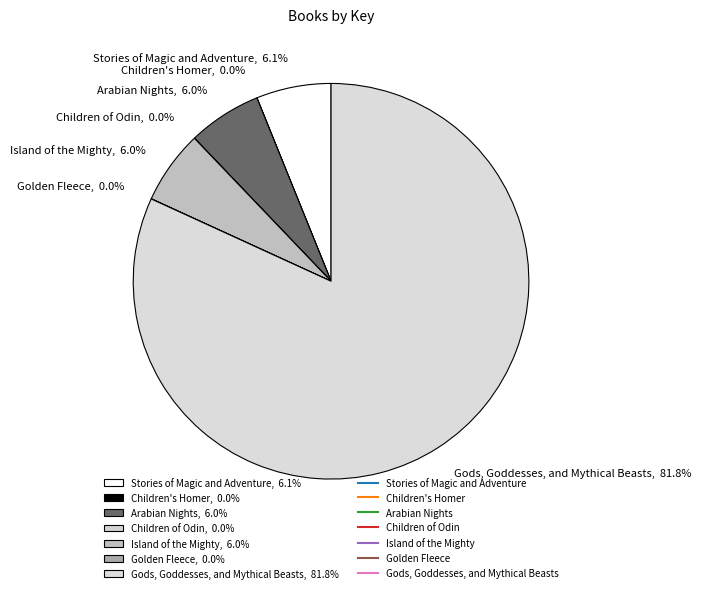

Between Gods, Goddesses, and Mythical Beasts, 81.8% and Arabian Nights, 6.0%, which is larger?

Gods, Goddesses, and Mythical Beasts, 81.8%